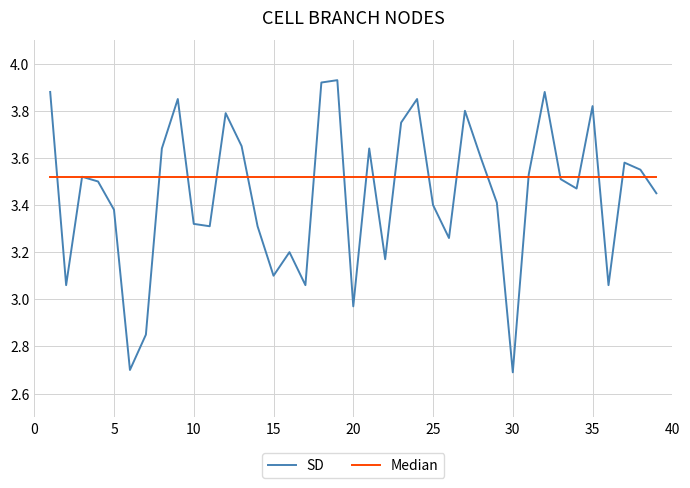

How many lines are shown in the chart?

2